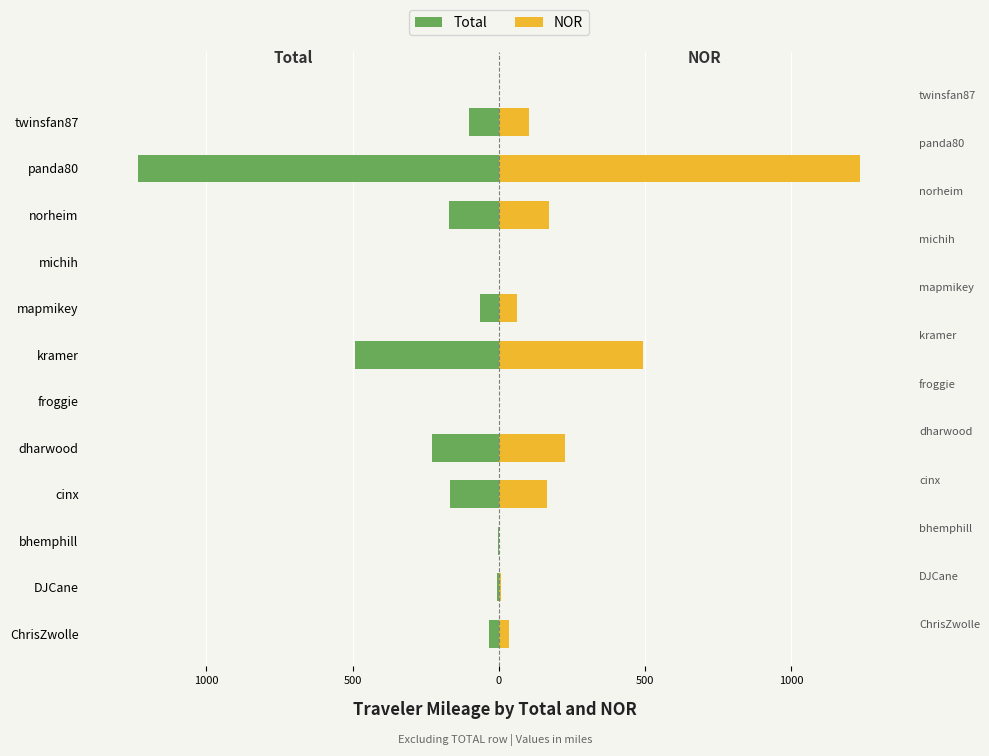

How many bars are there in each group?

2